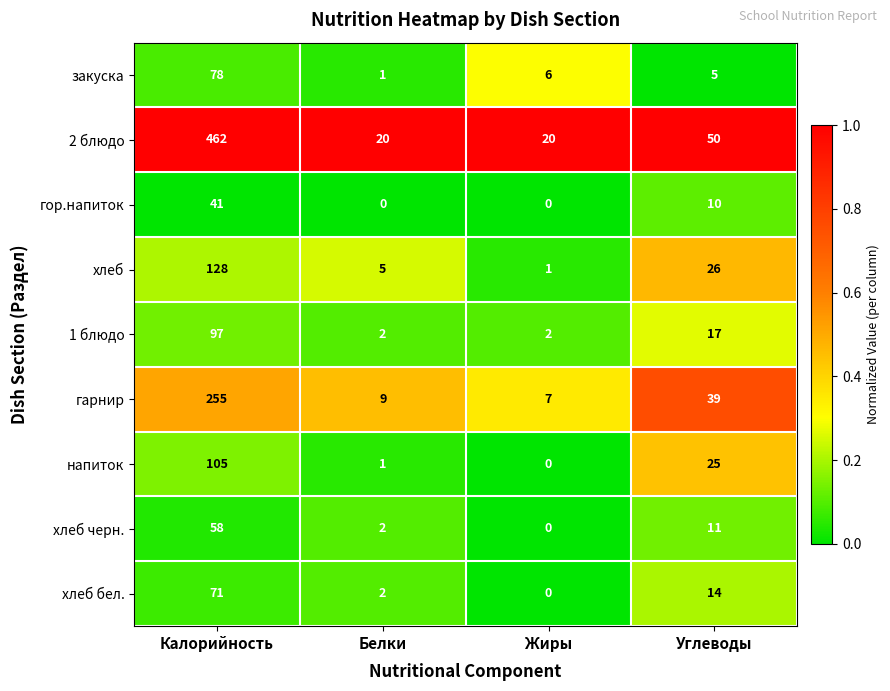

Which label corresponds to the largest value in the chart?

Калорийность